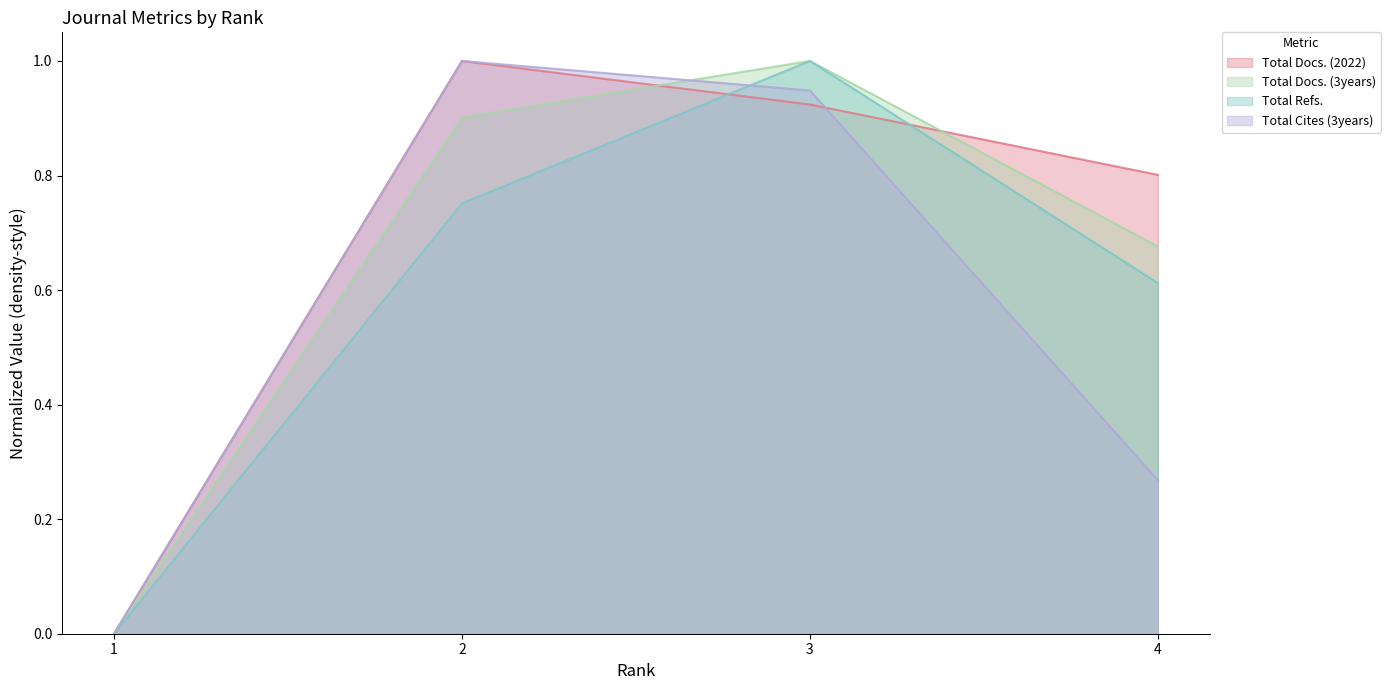

What is the sum of all Total Docs. (2022) values?

2.7